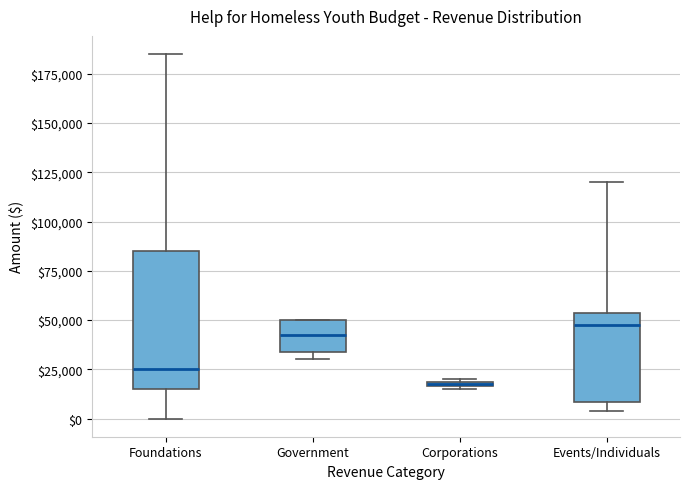

Which box has the lowest median line?

Corporations